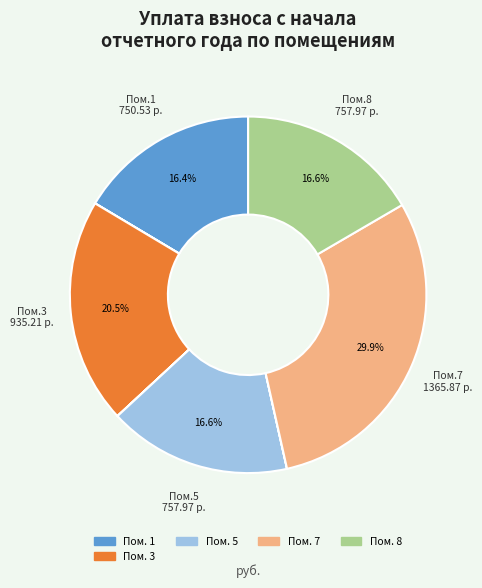

Is there any slice that represents more than half of the pie?

No